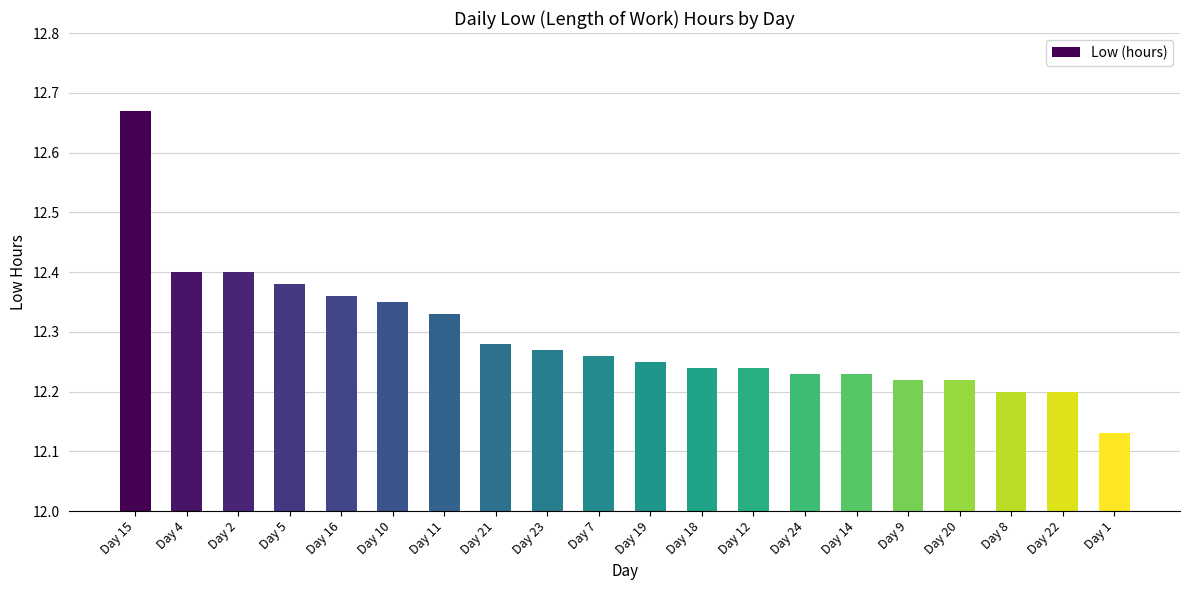

Which category has the lowest value across all series?

Day 1